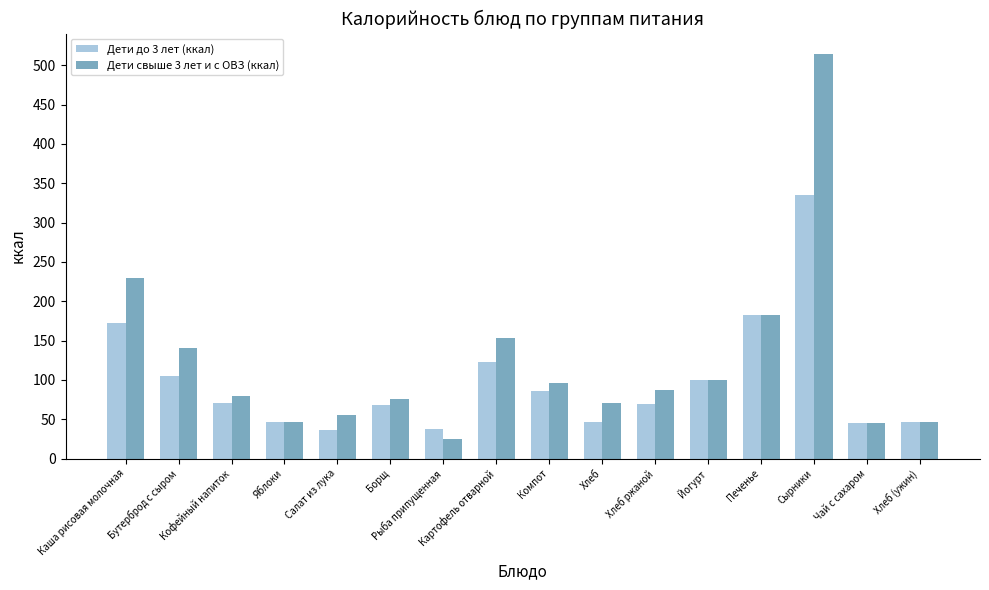

Rank the series by their maximum value, from highest to lowest.

Дети свыше 3 лет и с ОВЗ (ккал), Дети до 3 лет (ккал)